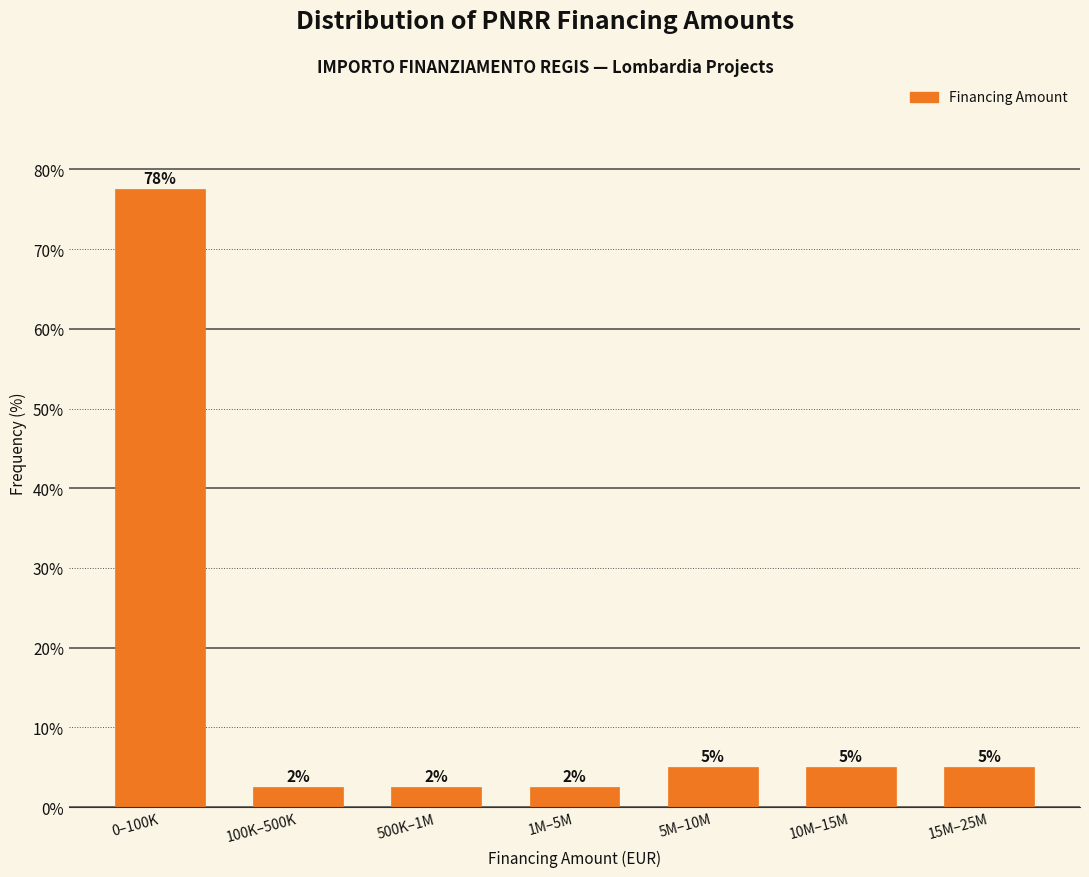

Are the bars horizontal?

No